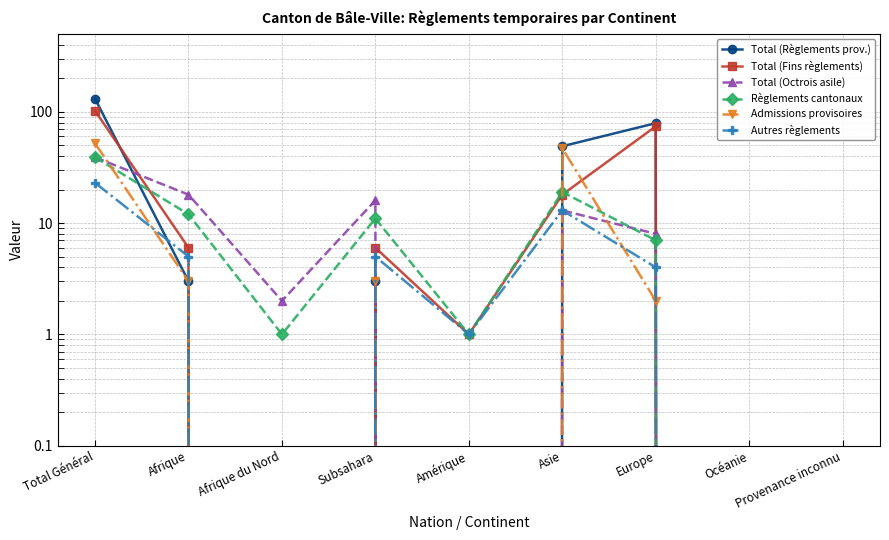

The Total (Octrois asile) series shows 0 at Provenance inconnu. True or false?

True